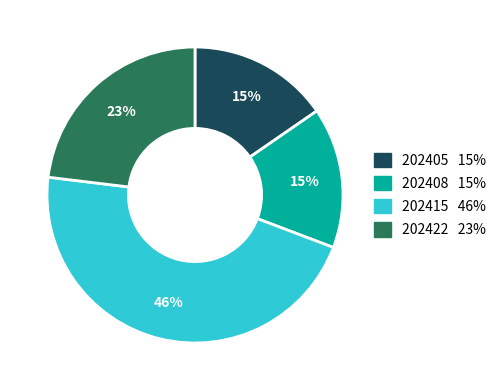

Is it true that 202408 is 15% of the pie?

True